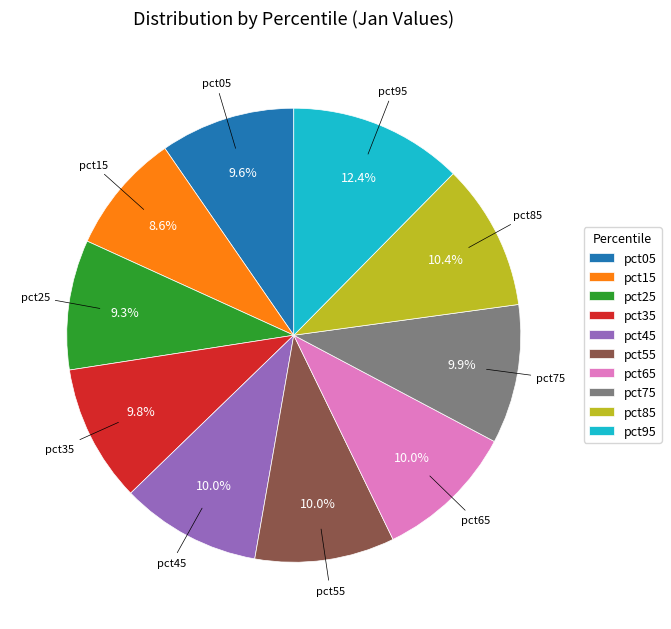

Does pct35 account for over 50% of the chart?

No